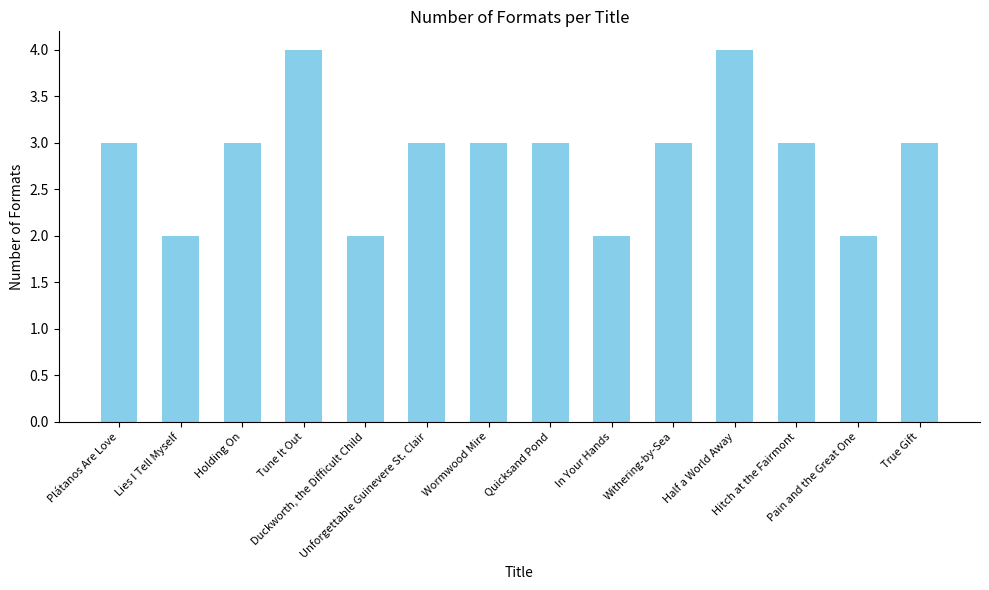

What is the value of the 7th bar from the left?

3